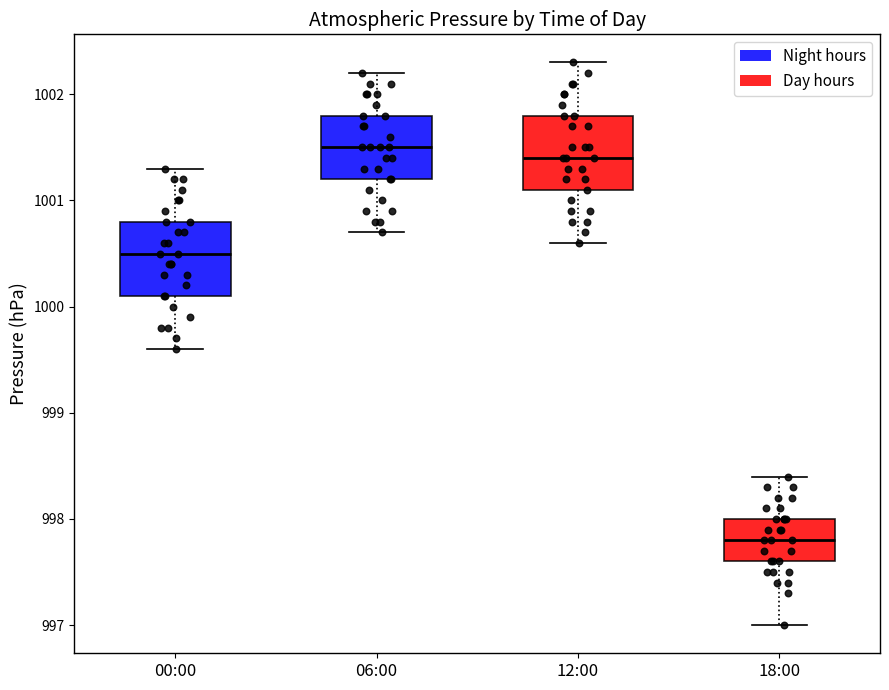

Where does the median line of the box for 12:00 sit on the y-axis? The values are not printed on the chart, so give them approximately, as read against the axis.

1001.4